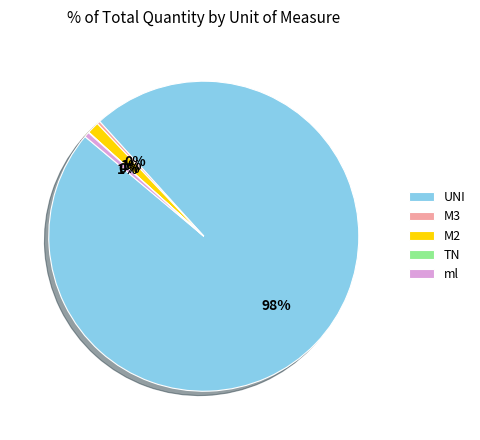

Is there any slice that represents more than half of the pie?

Yes